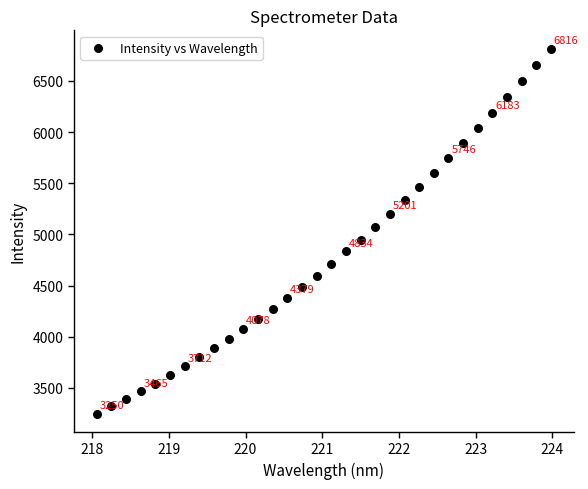

What is the range of Y values (max minus min)?

3566.0